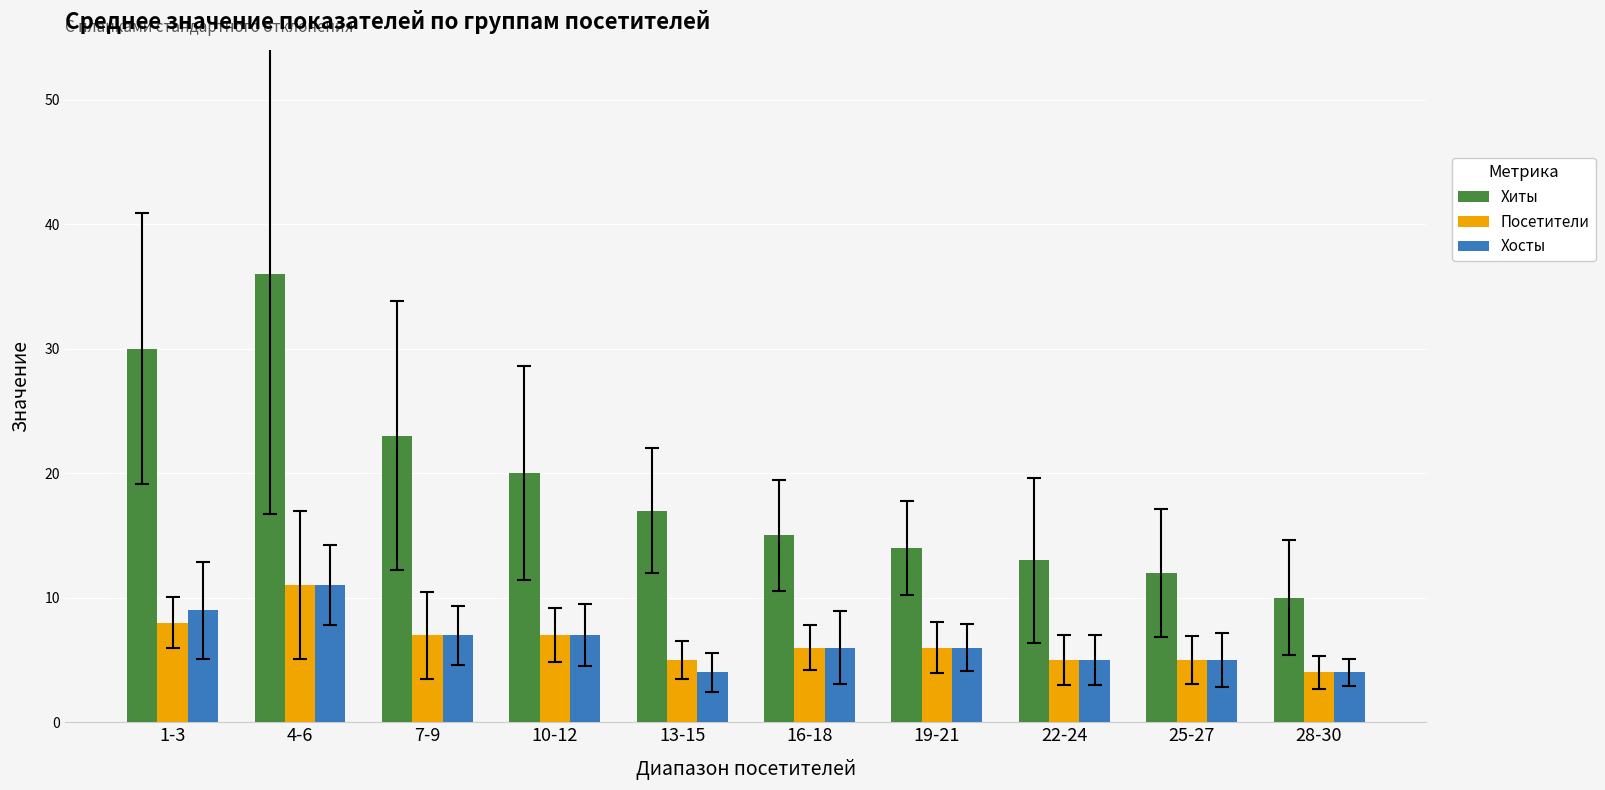

What is the label of the 10th bar from the right?

1-3